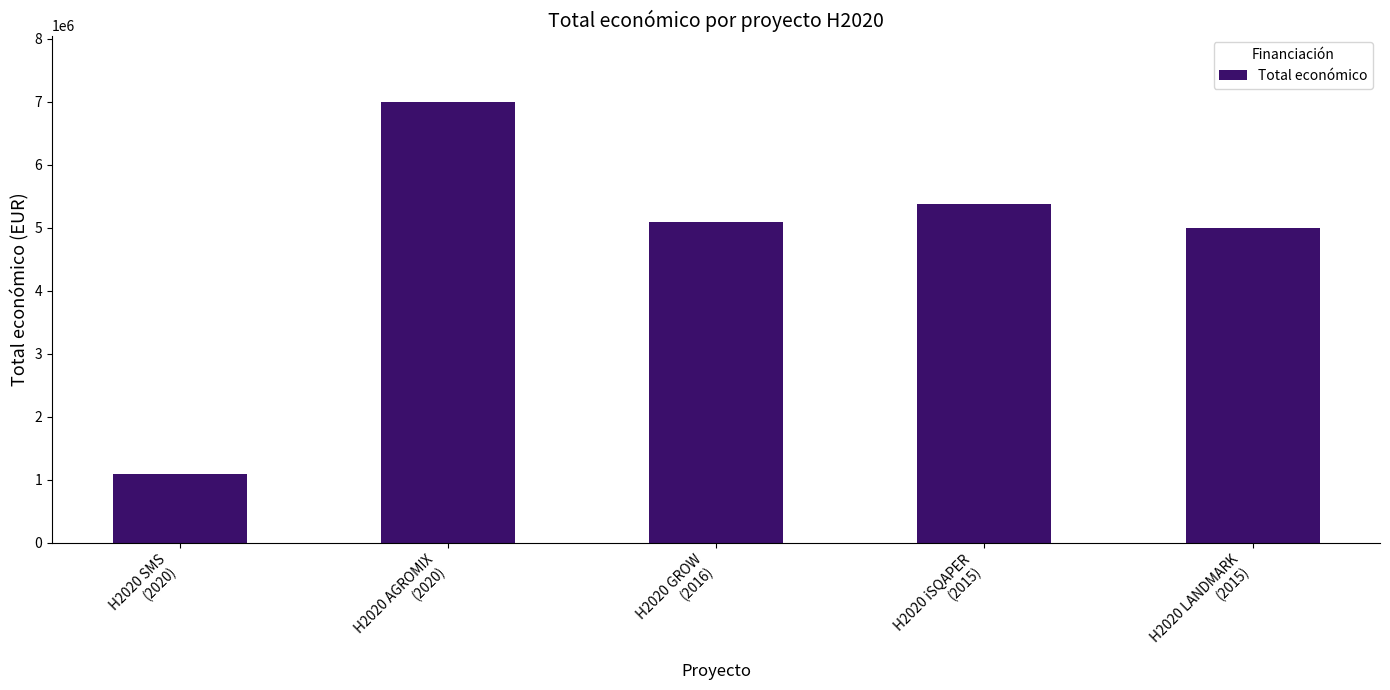

Is it true that the value at H2020 AGROMIX
(2020) is 6999254?

True